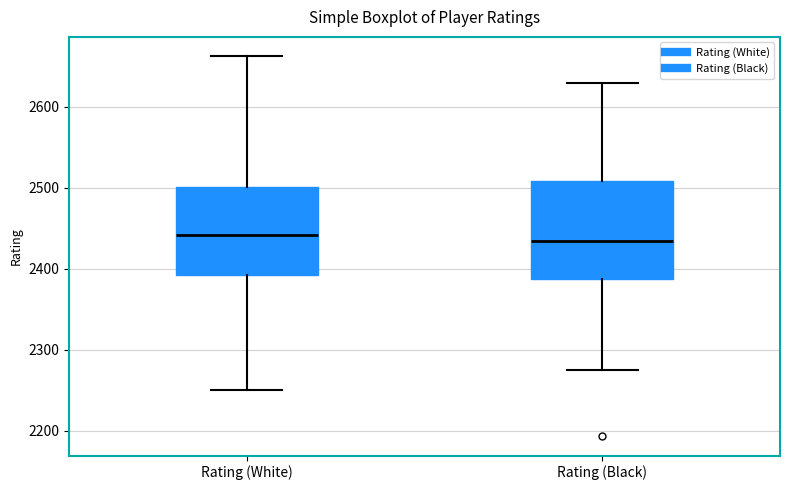

Reading left to right, transcribe this box plot: for each box, give where its median line is, the range the box spans, and where its two whiskers end, as read against the y-axis. The values are not printed on the chart, so give them approximately, as read against the axis.

Rating (White): median 2440, box 2390 to 2500, whiskers 2250 to 2660
Rating (Black): median 2430, box 2390 to 2510, whiskers 2280 to 2630